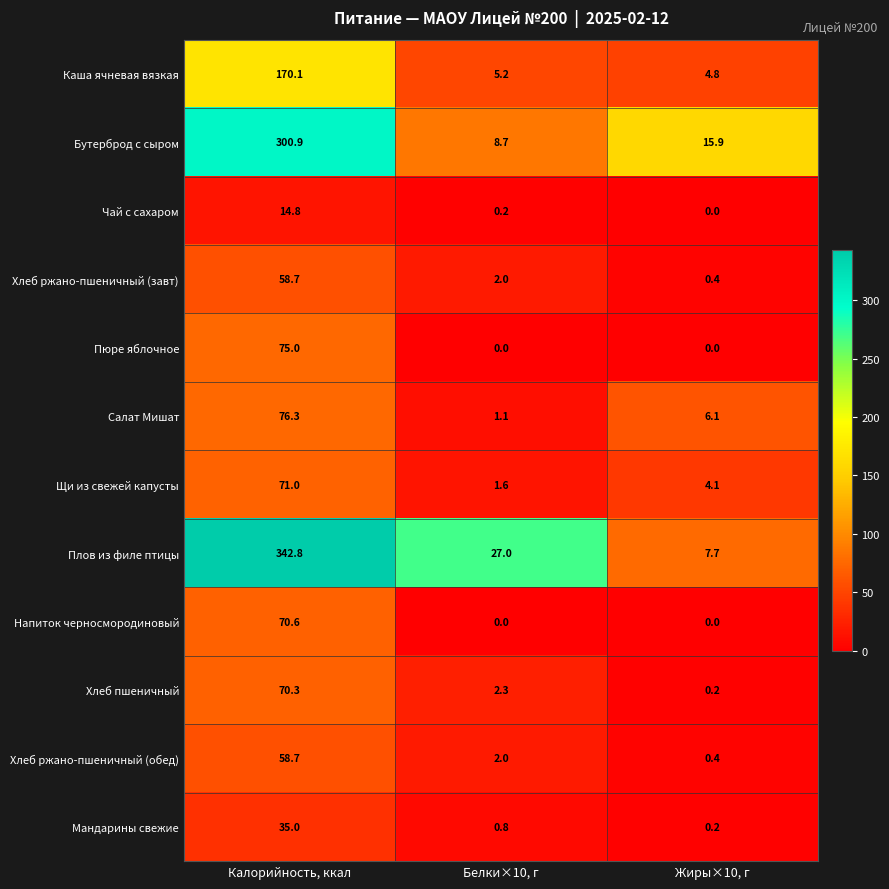

At how many categories does at least one series exceed 99?

1